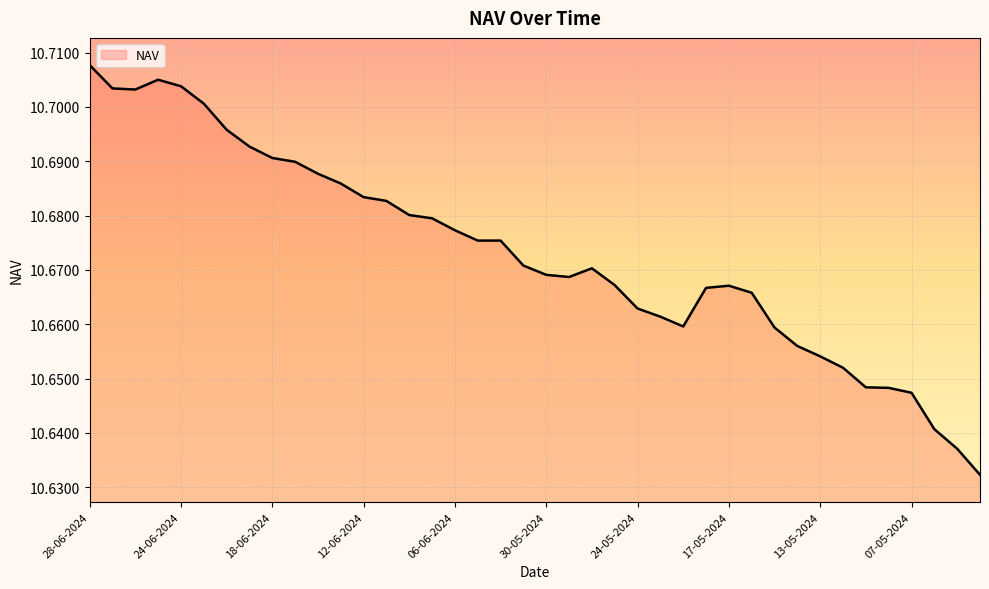

Reading right to left, transcribe all the data shown in this chart.

10.6	10.6	10.6	10.6	10.6	10.6	10.7	10.7	10.7	10.7	10.7	10.7	10.7	10.7	10.7	10.7	10.7	10.7	10.7	10.7	10.7	10.7	10.7	10.7	10.7	10.7	10.7	10.7	10.7	10.7	10.7	10.7	10.7	10.7	10.7	10.7	10.7	10.7	10.7	10.7